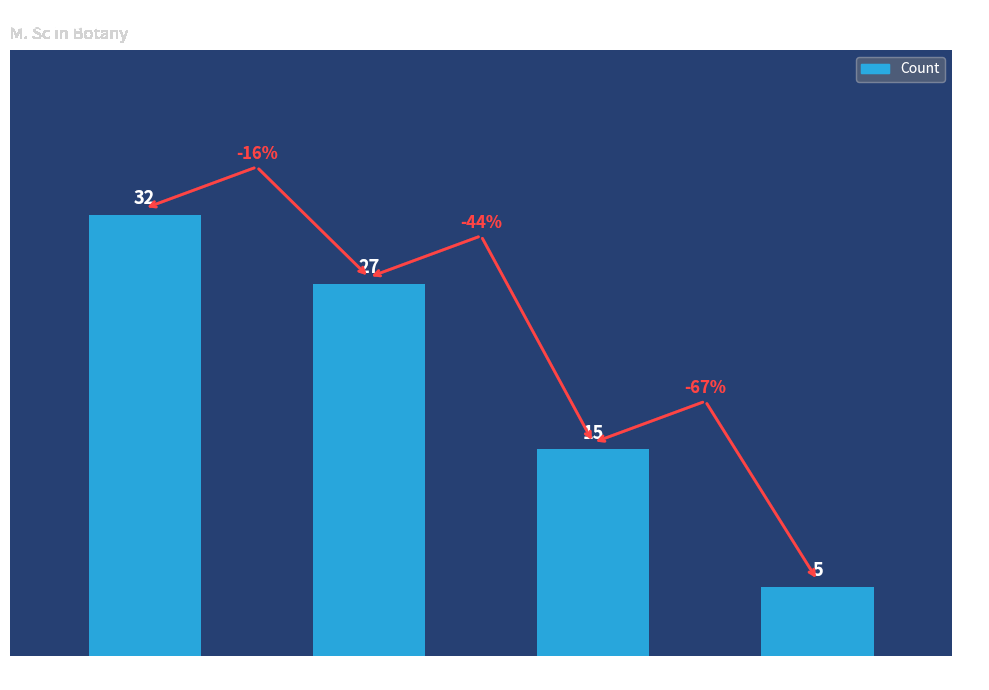

At which label is the value closest to 18?

SC